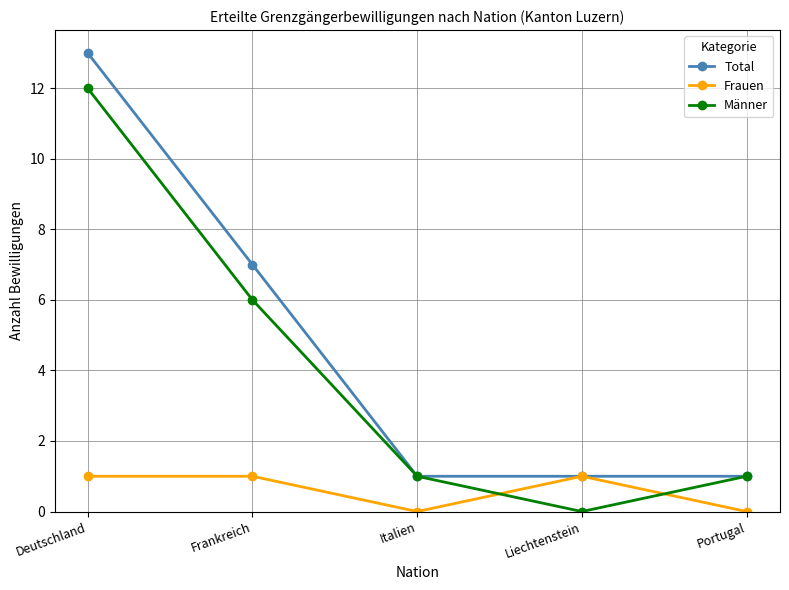

List the series in order of their peak value, lowest first.

Frauen, Männer, Total